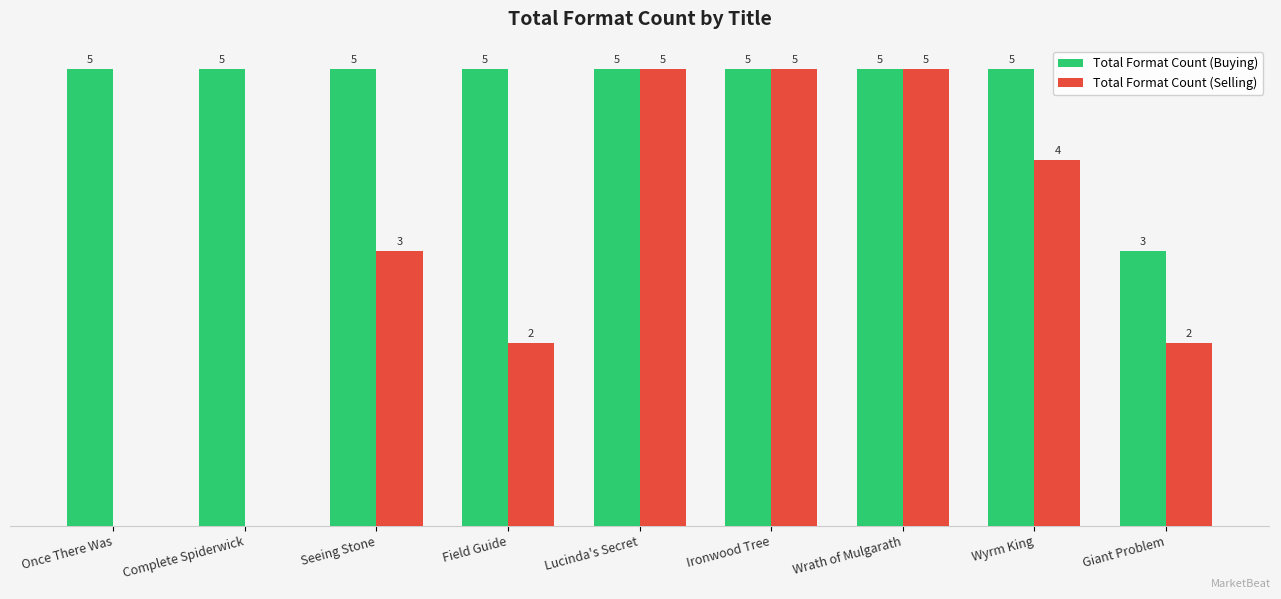

Which series changed the most between Complete Spiderwick and Wrath of Mulgarath?

Total Format Count (Selling)